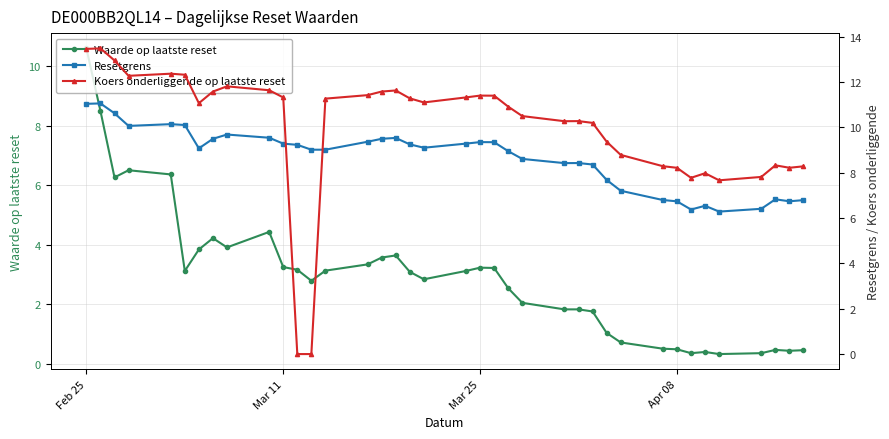

Which series has the largest range (max minus min)?

Koers onderliggende op laatste reset